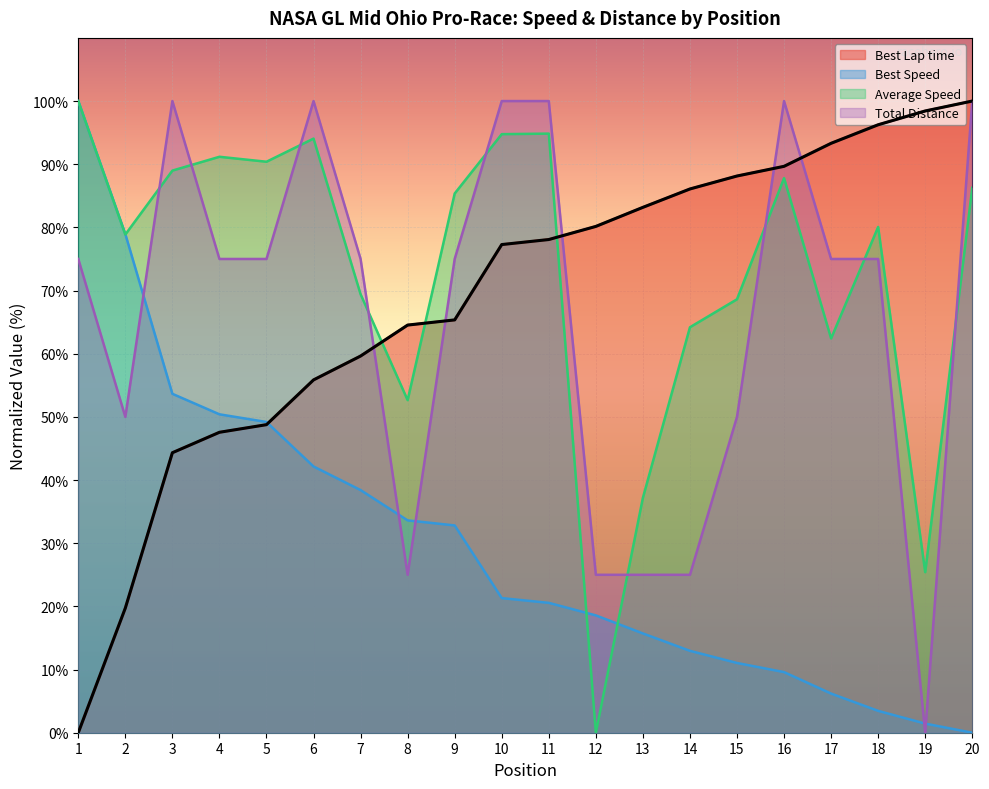

Between 2 and 17, which series saw the biggest shift?

Best Lap time